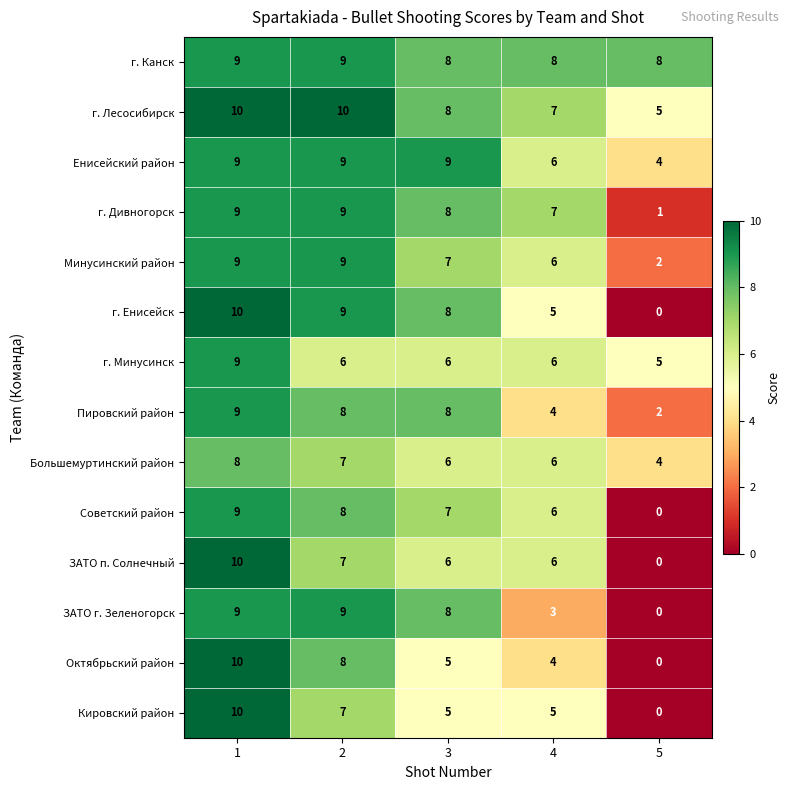

What is the spread (max minus min) of values at 2?

4